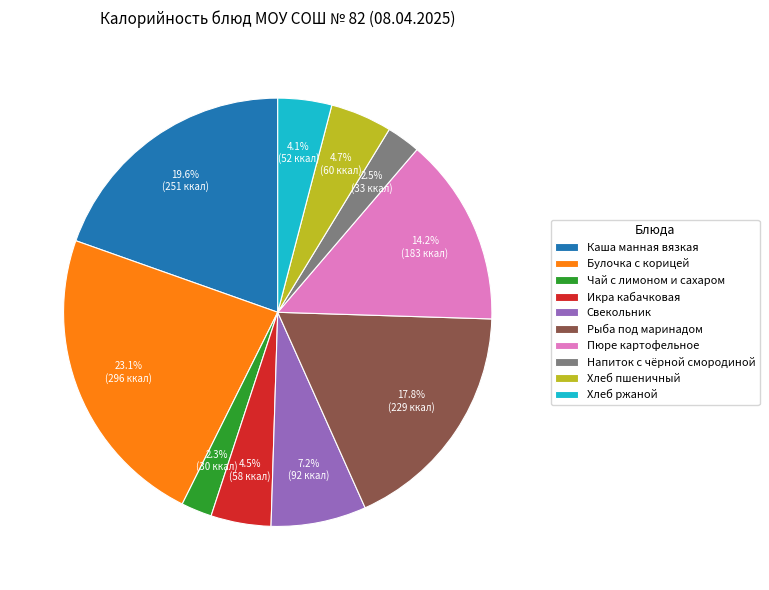

How many segments does this pie chart have?

10